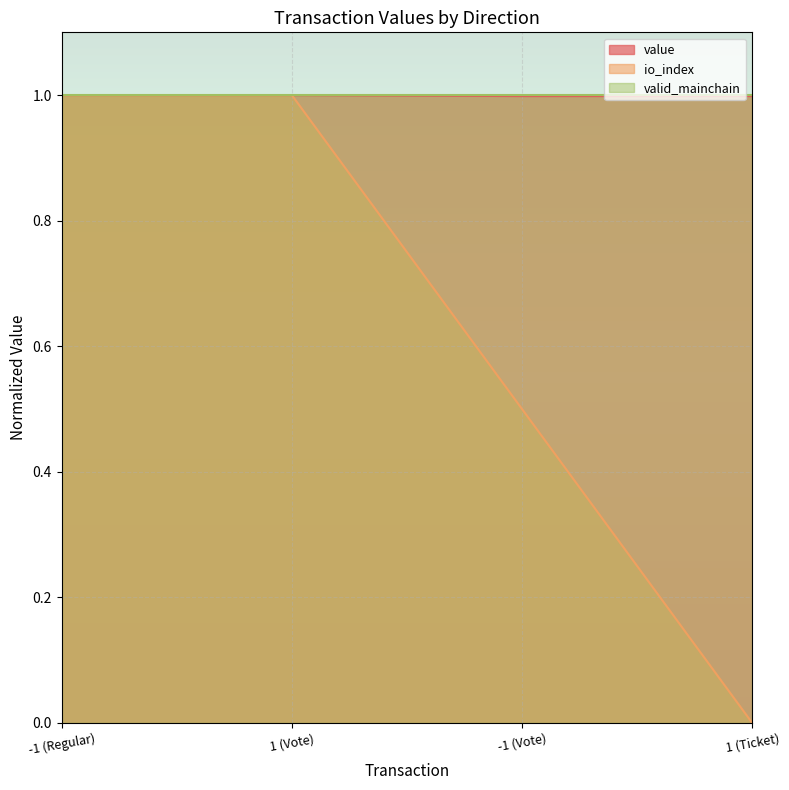

What is the label of the 2nd point from the right?

-1 (Vote)